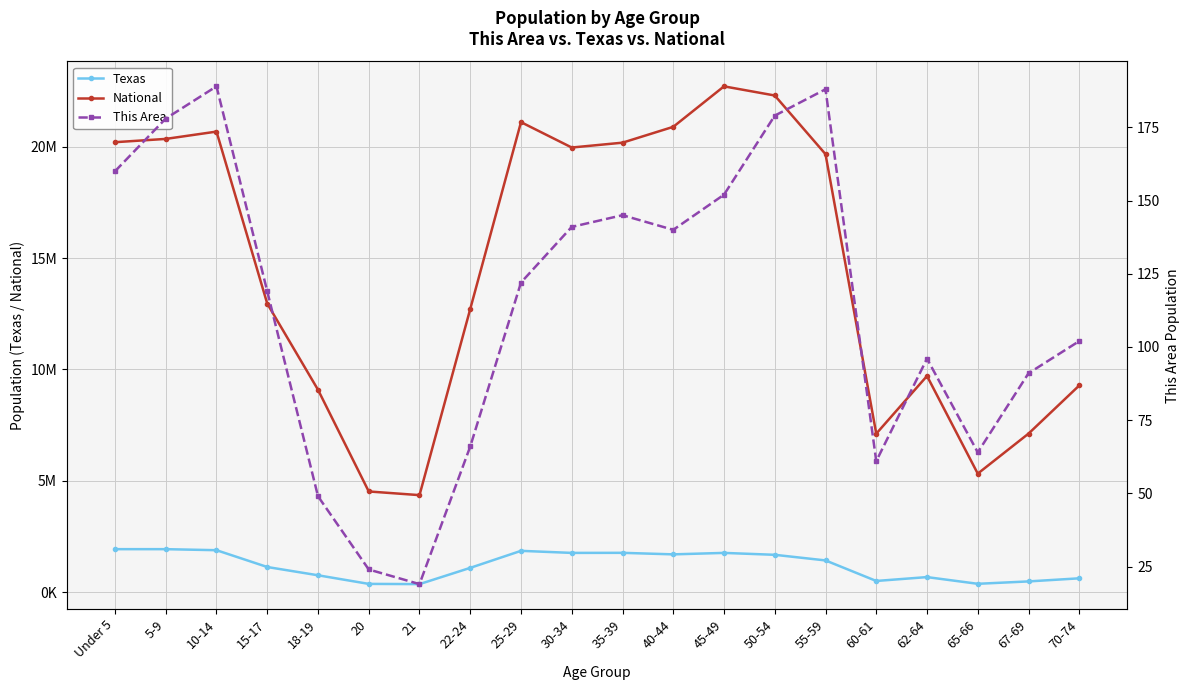

Which category has the lowest value in the National series?

21